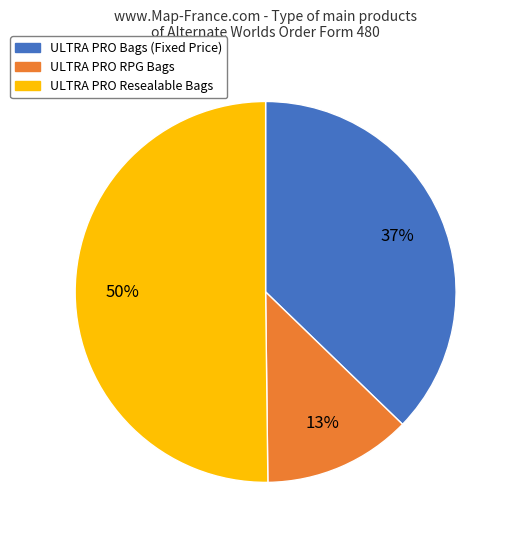

To the nearest percent, what is the average slice percentage?

33%